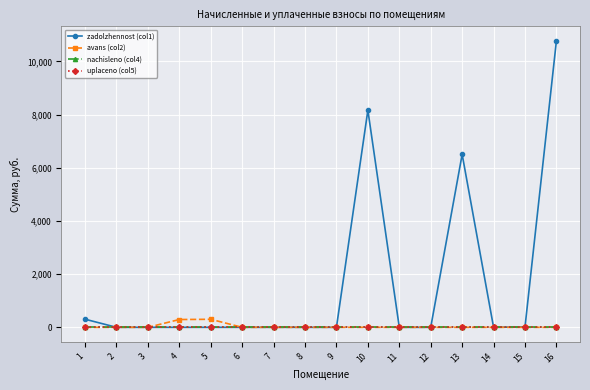

Which category has the highest value in the zadolzhennost (col1) series?

16